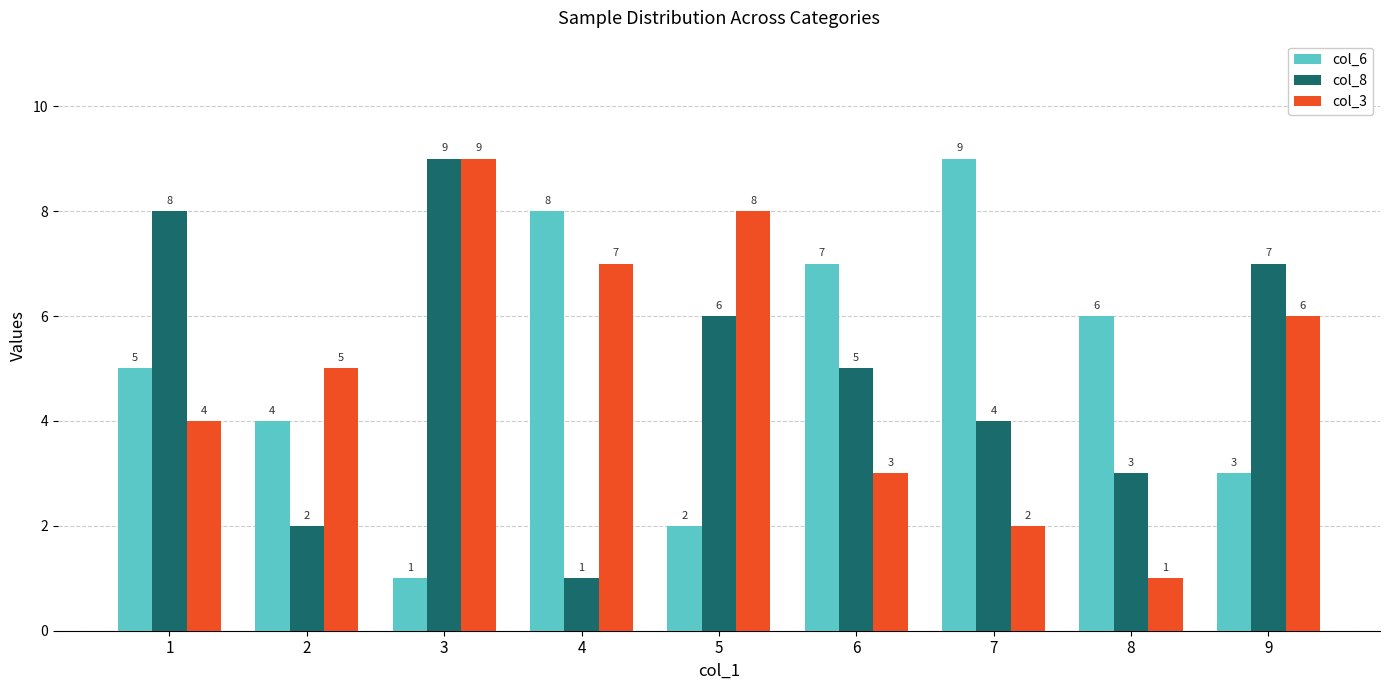

How many groups of bars are there?

9